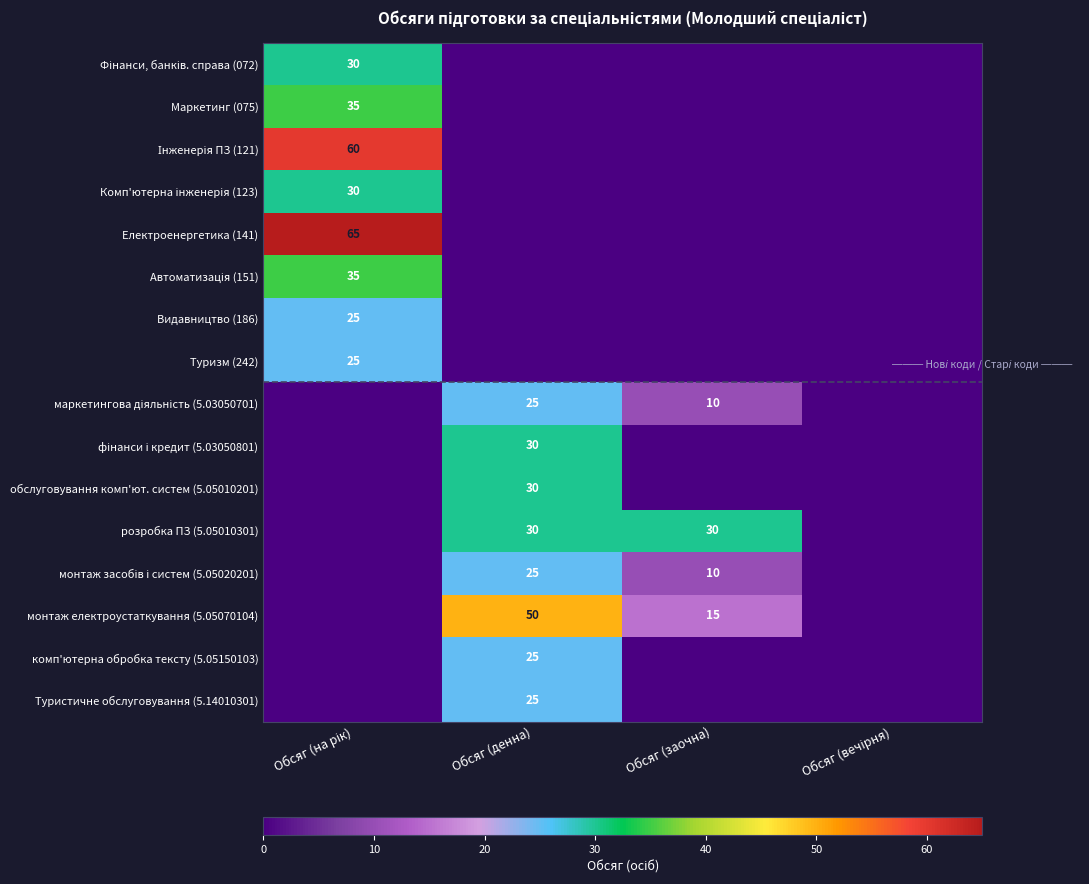

What is the difference between the maximum and minimum values in the маркетингова діяльність (5.03050701) series?

25